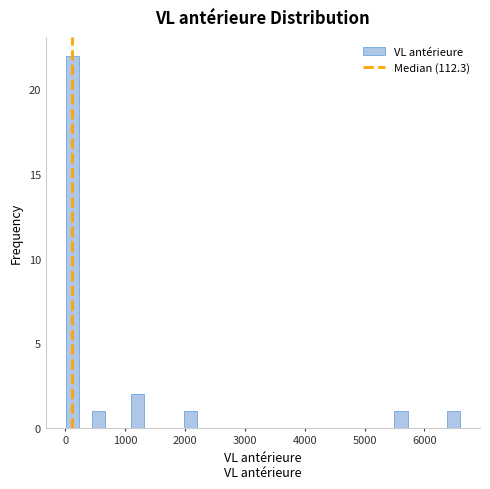

Read against the x-axis, roughly where is the centre of the tallest bar?

100